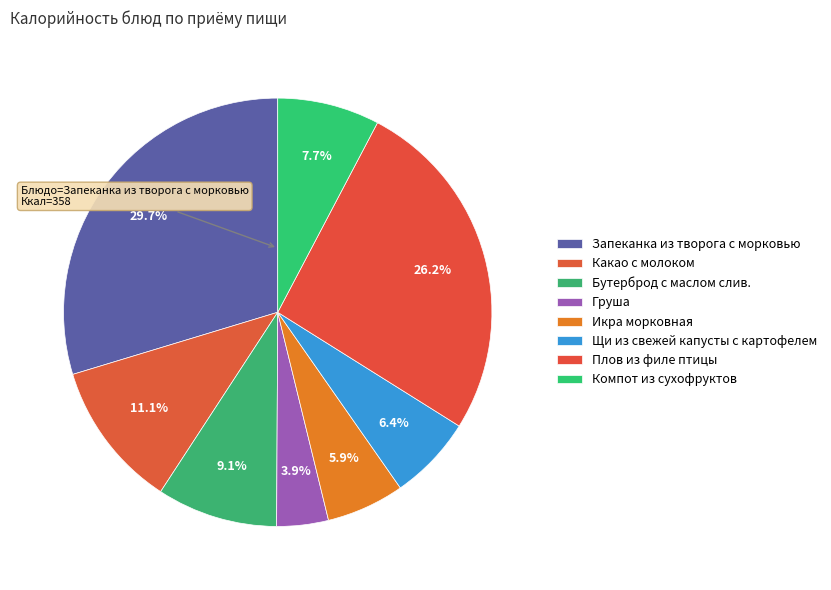

What percentage is the Плов из филе птицы slice, to the nearest percent?

26%